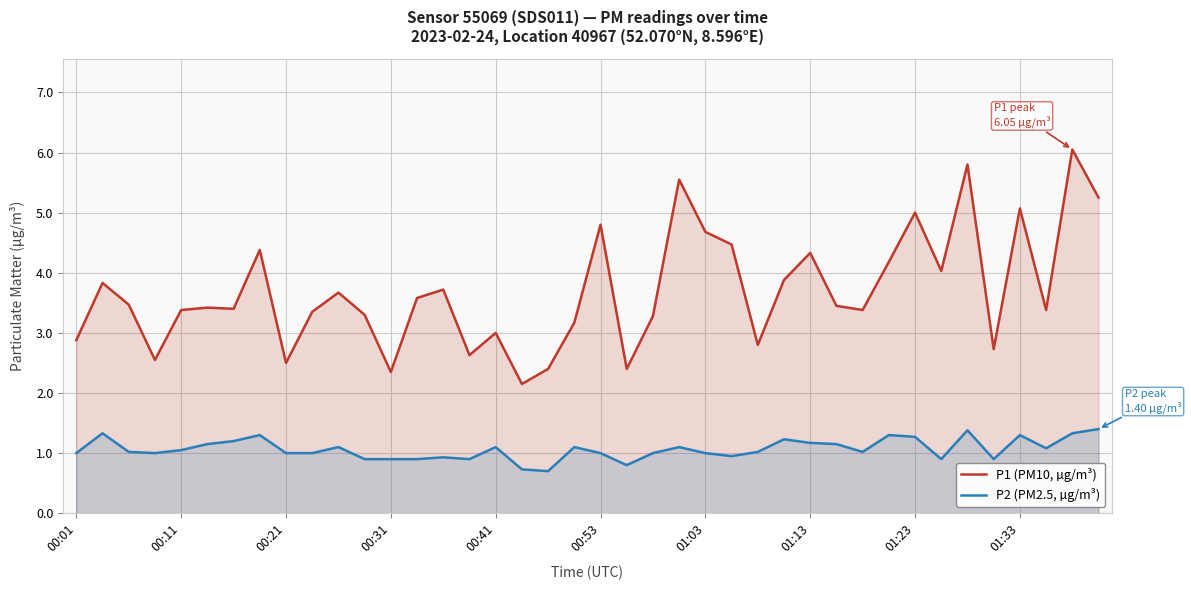

Does the chart have visible grid lines?

Yes